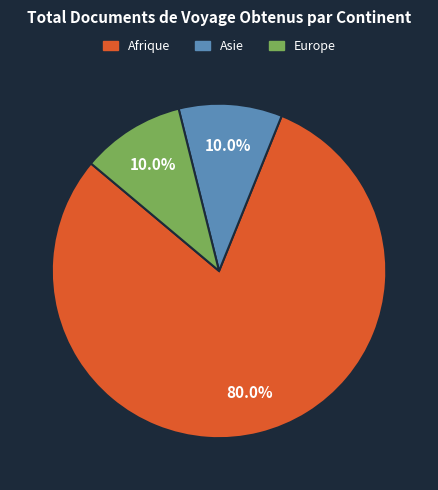

Does any single category account for the majority?

Yes